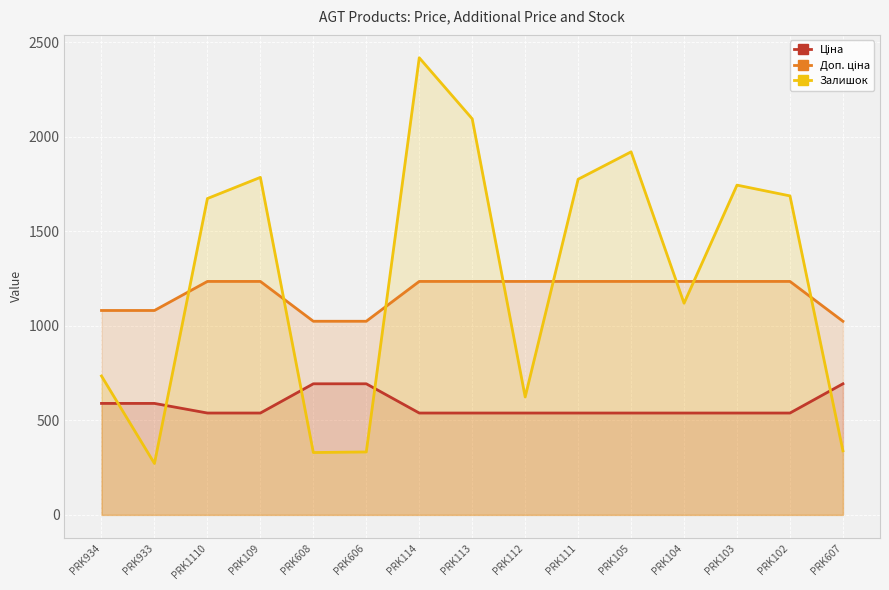

What is the spread (max minus min) of values at PRK114?

1880.0